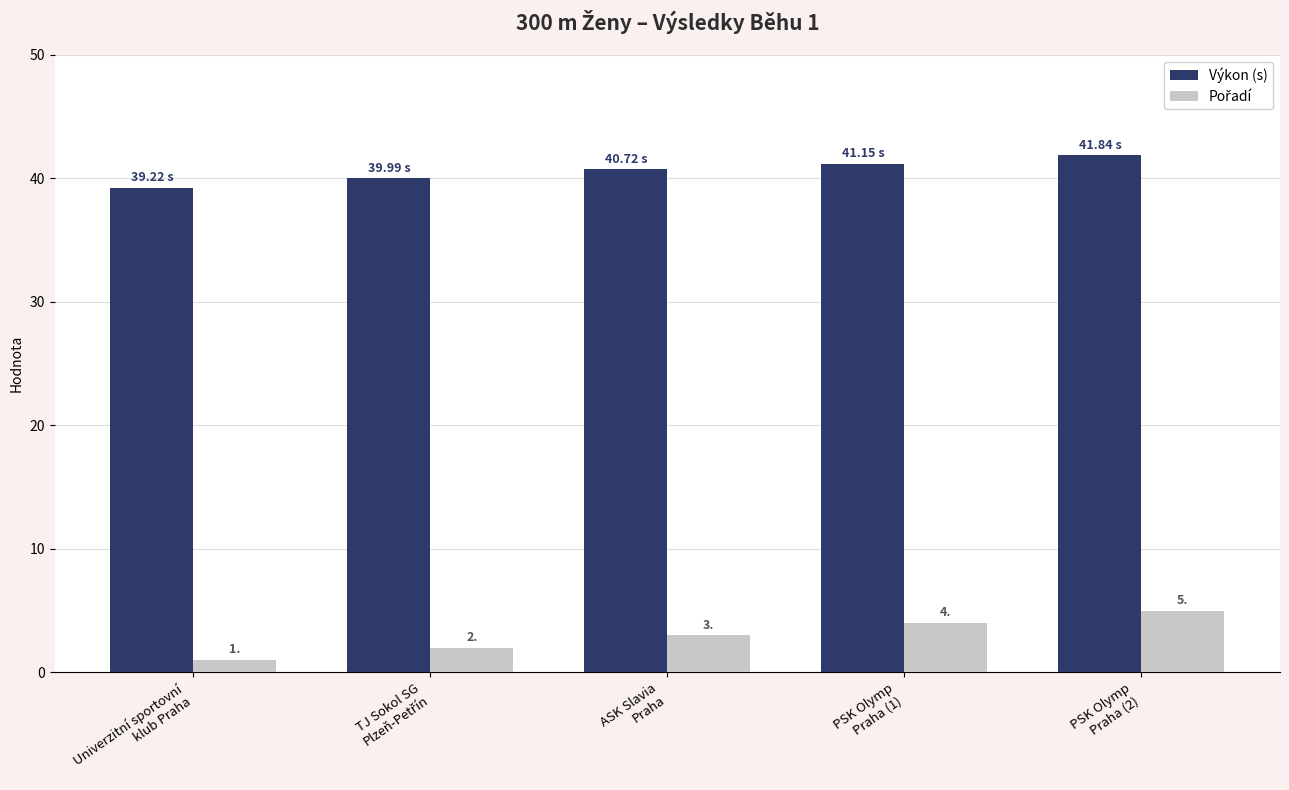

What is the difference between the second highest and second lowest values in the Výkon (s) series?

1.2